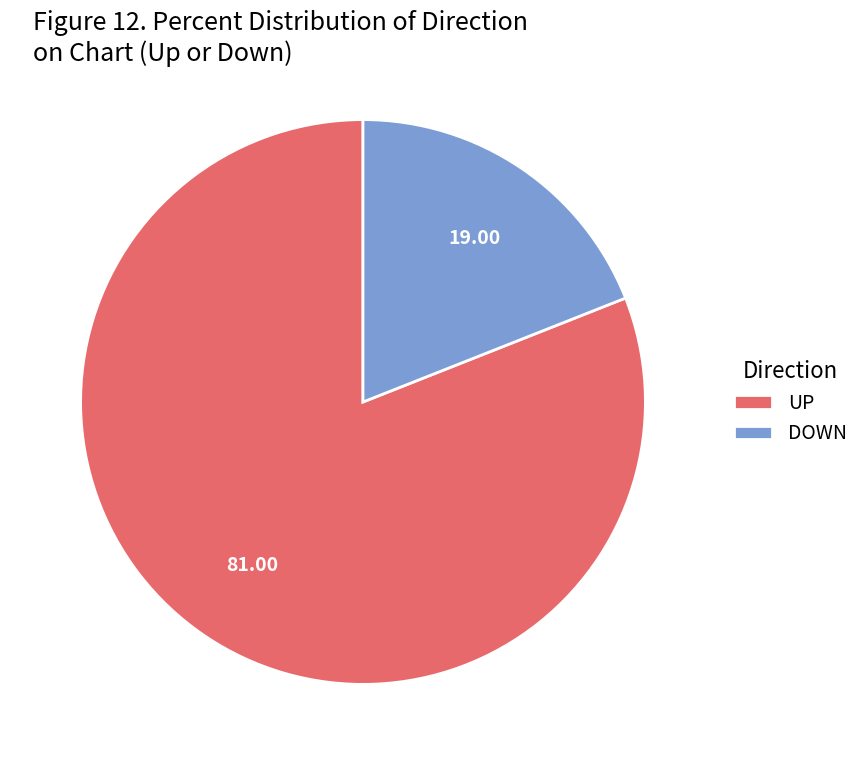

Count the number of slices in the pie.

2